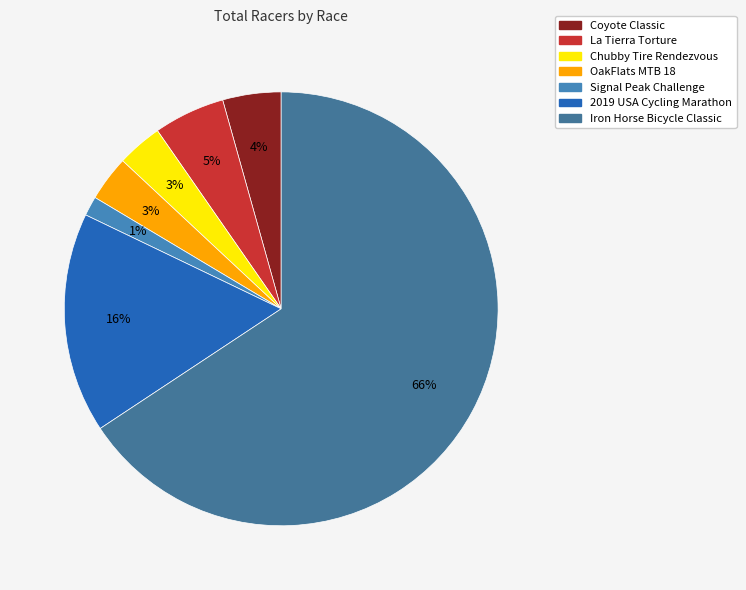

How many segments does this pie chart have?

7